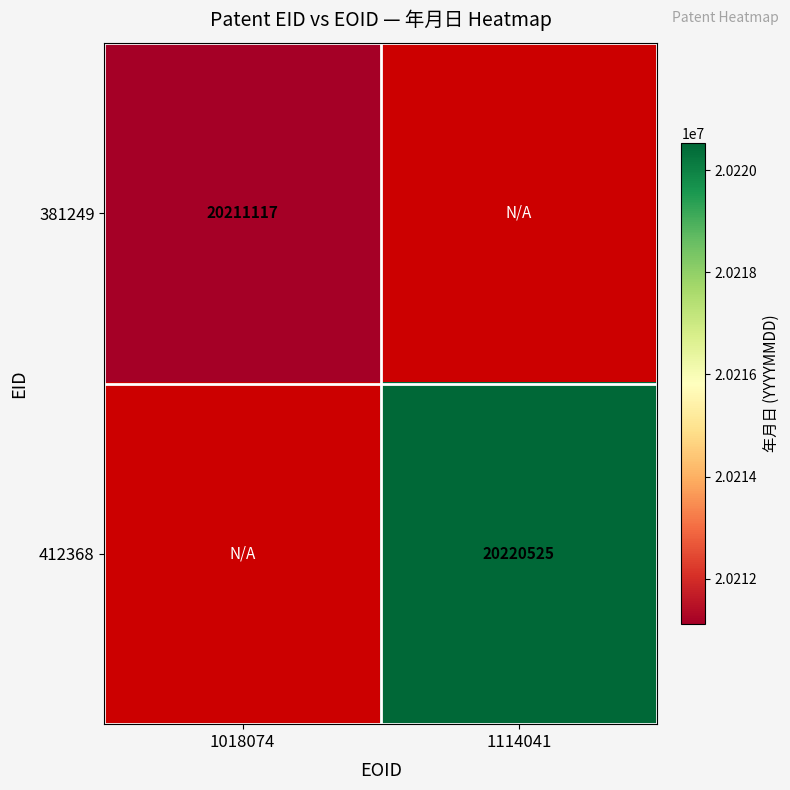

Is the value of 381249 at 1018074 greater than the value of 412368 at 1114041?

No